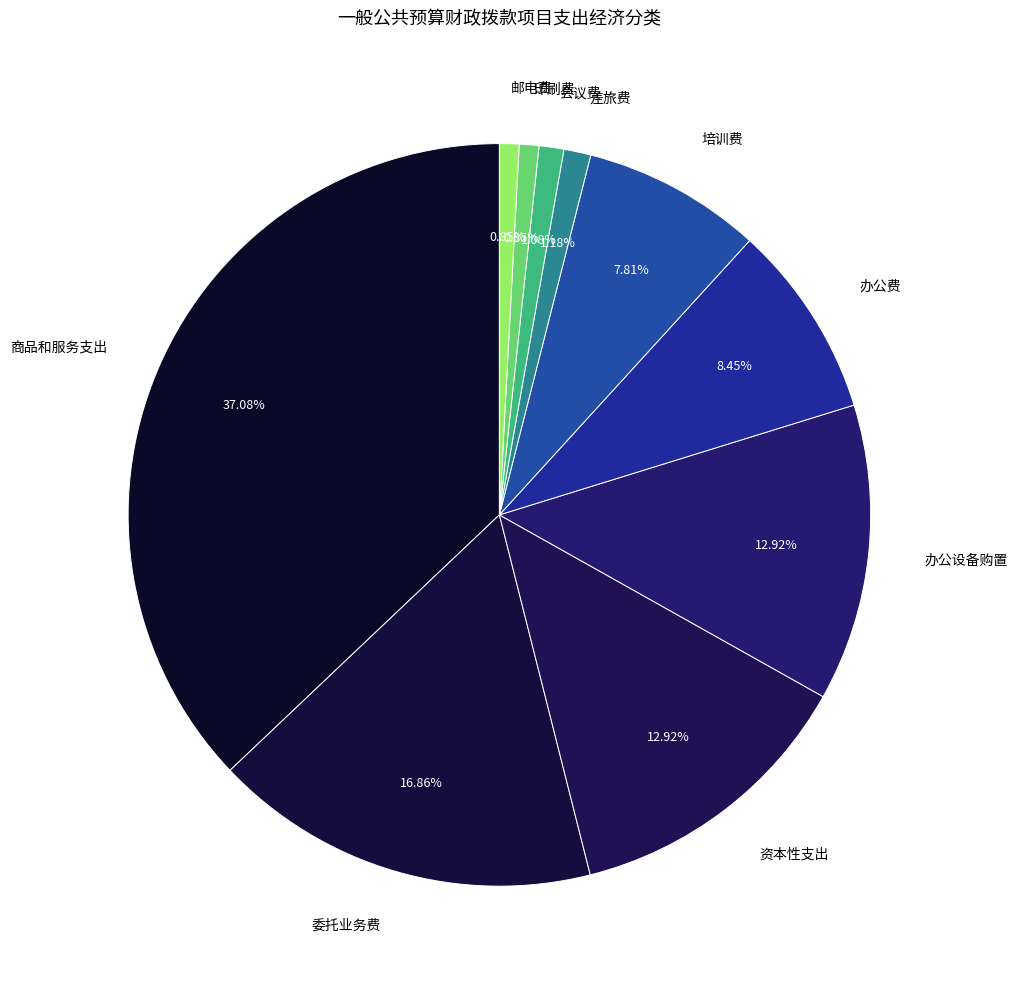

Does 会议费 account for over 50% of the chart?

No